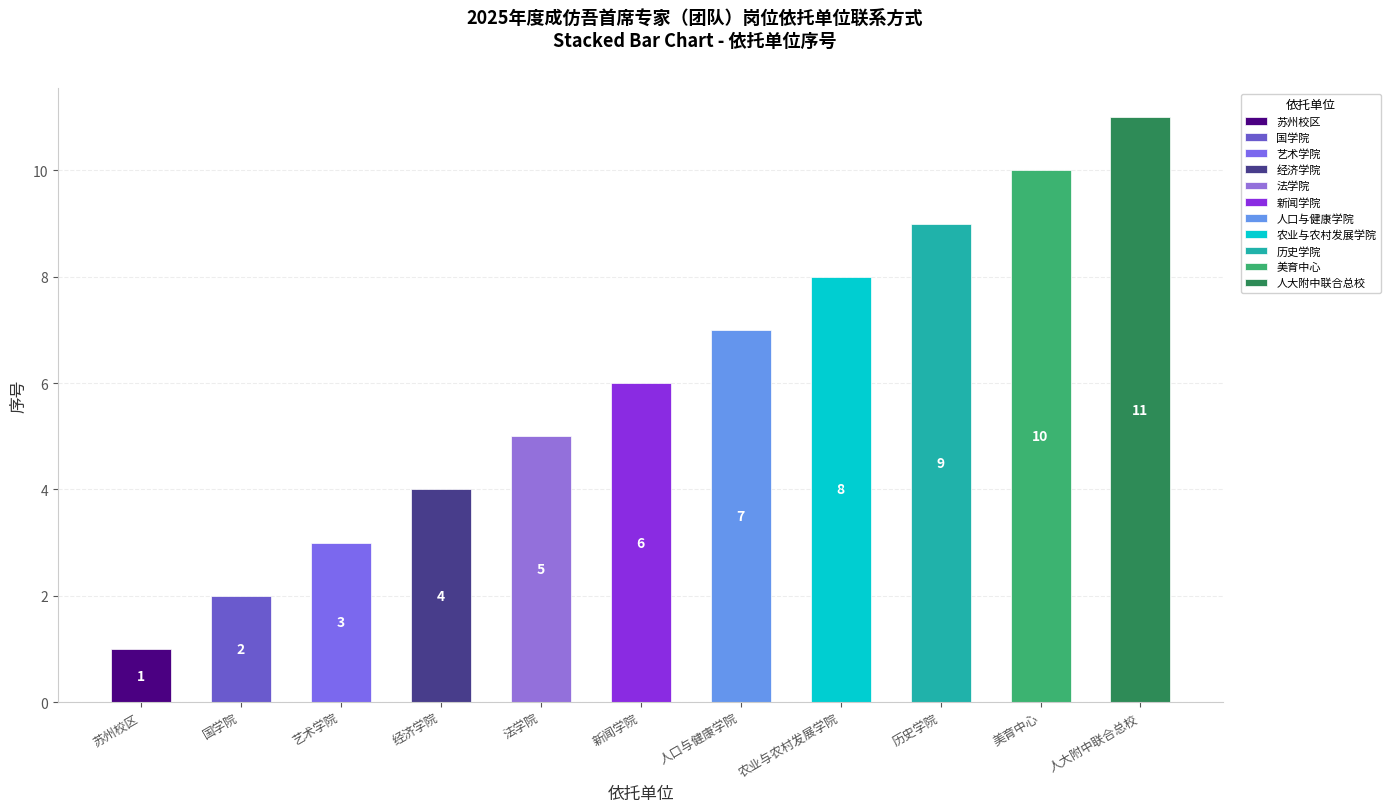

Which label corresponds to the smallest value in the chart?

苏州校区